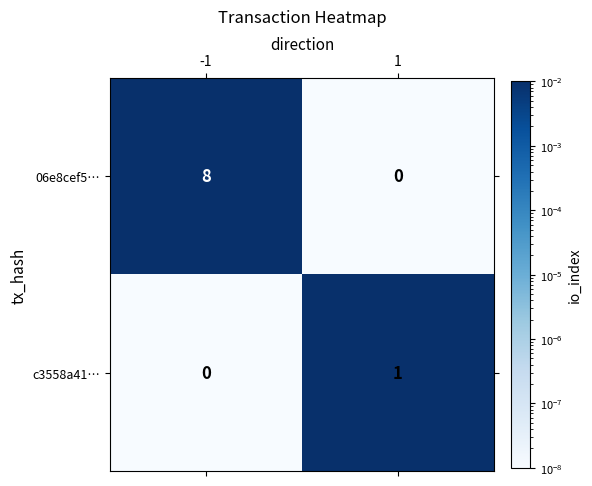

Is the value of c3558a41… at 1 greater than the value of 06e8cef5… at 1?

Yes